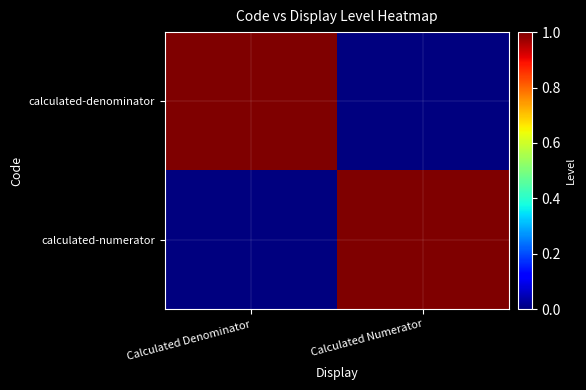

Between Calculated Numerator and Calculated Denominator, which is larger?

Calculated Denominator